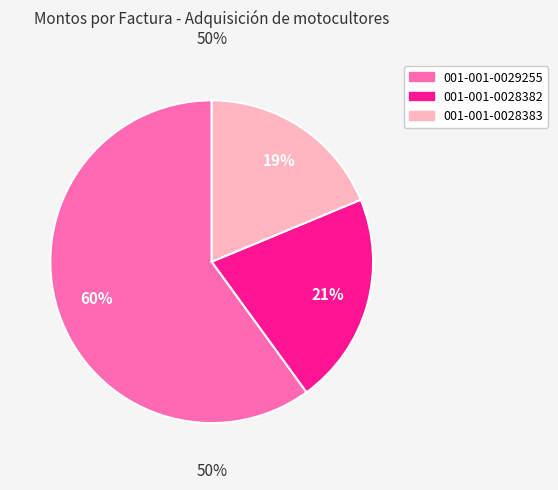

Which slice is the smallest?

001-001-0028383